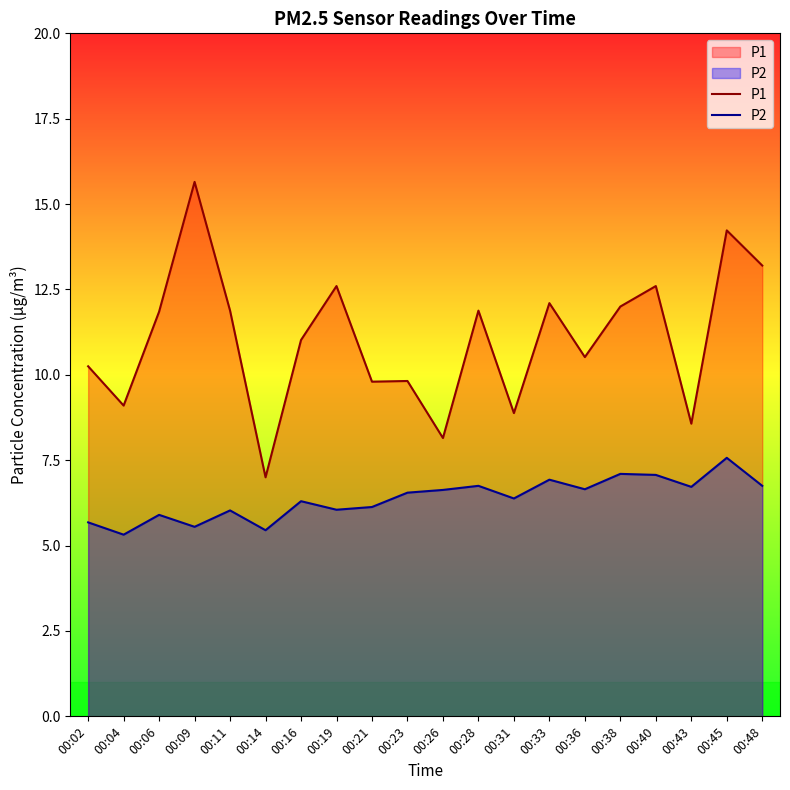

What are all the series names shown in the legend?

P1, P2